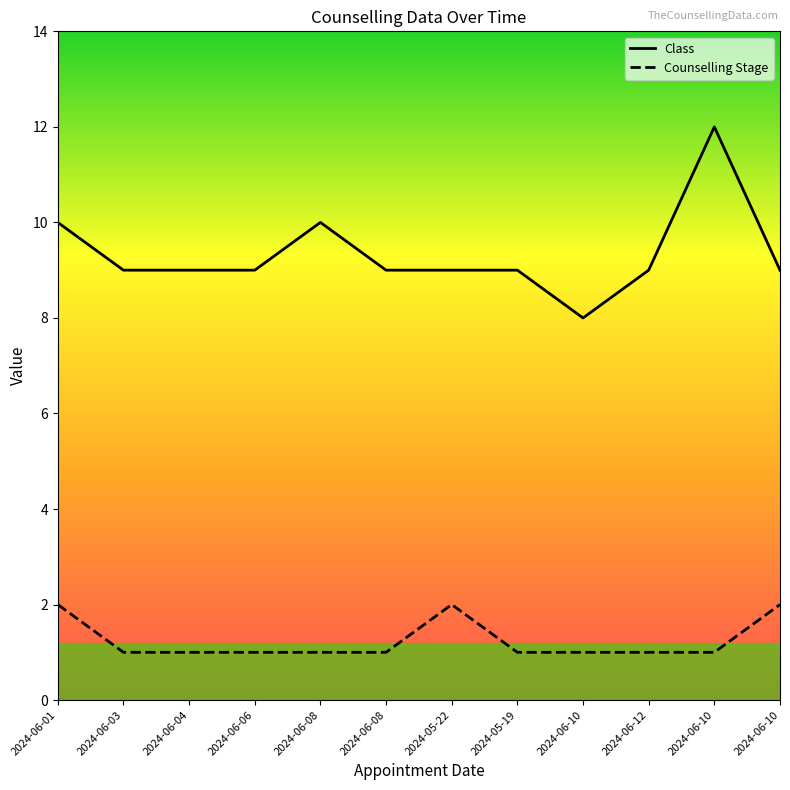

Rank the series by their average value, from lowest to highest.

Counselling Stage, Class